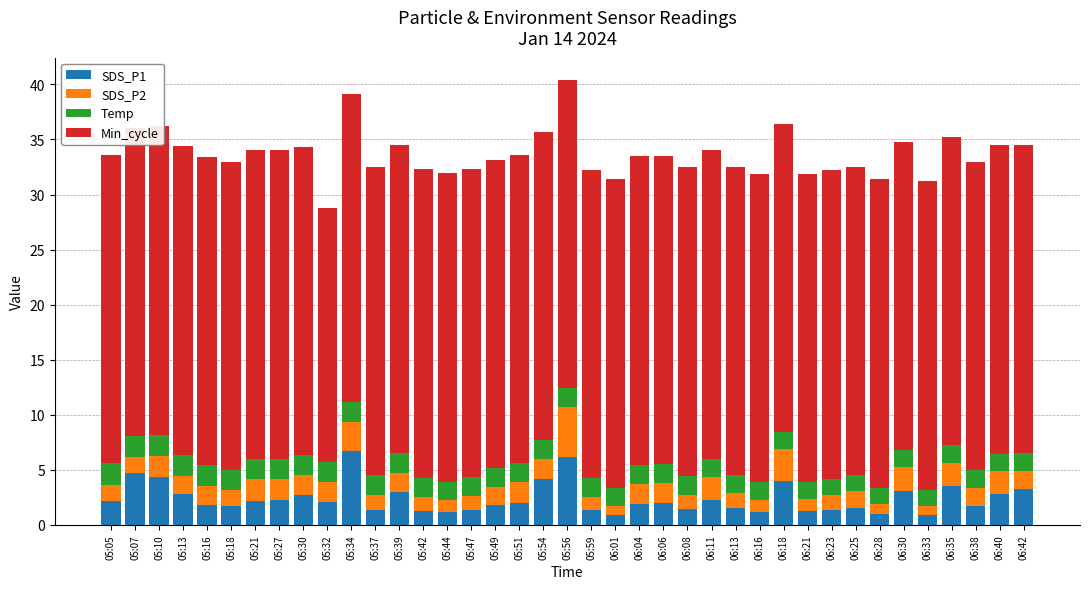

What is the greatest value displayed?

28.0